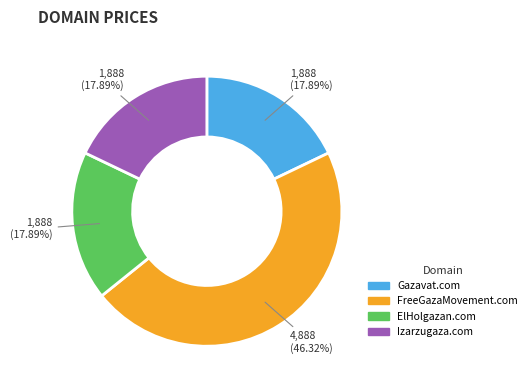

What percentage is the FreeGazaMovement.com slice, to the nearest percent?

46%